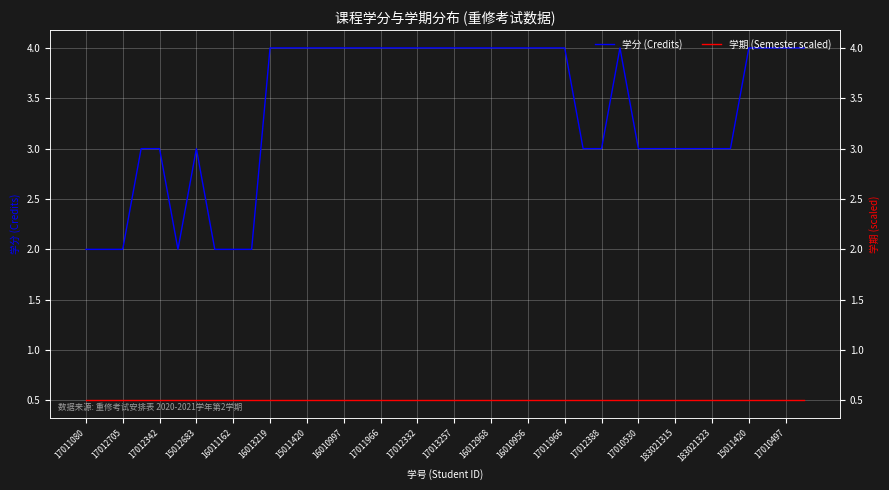

The 学期 (Semester scaled) series shows 0.3 at 17012388. True or false?

False